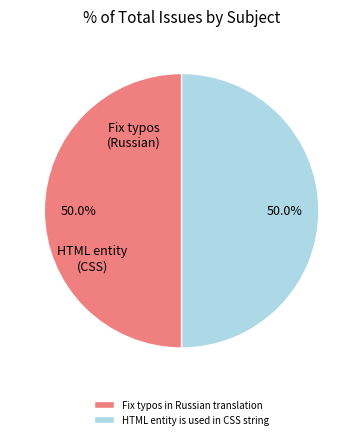

Approximately how many times larger is the value at Fix typos in Russian translation compared to HTML entity is used in CSS string?

1.0